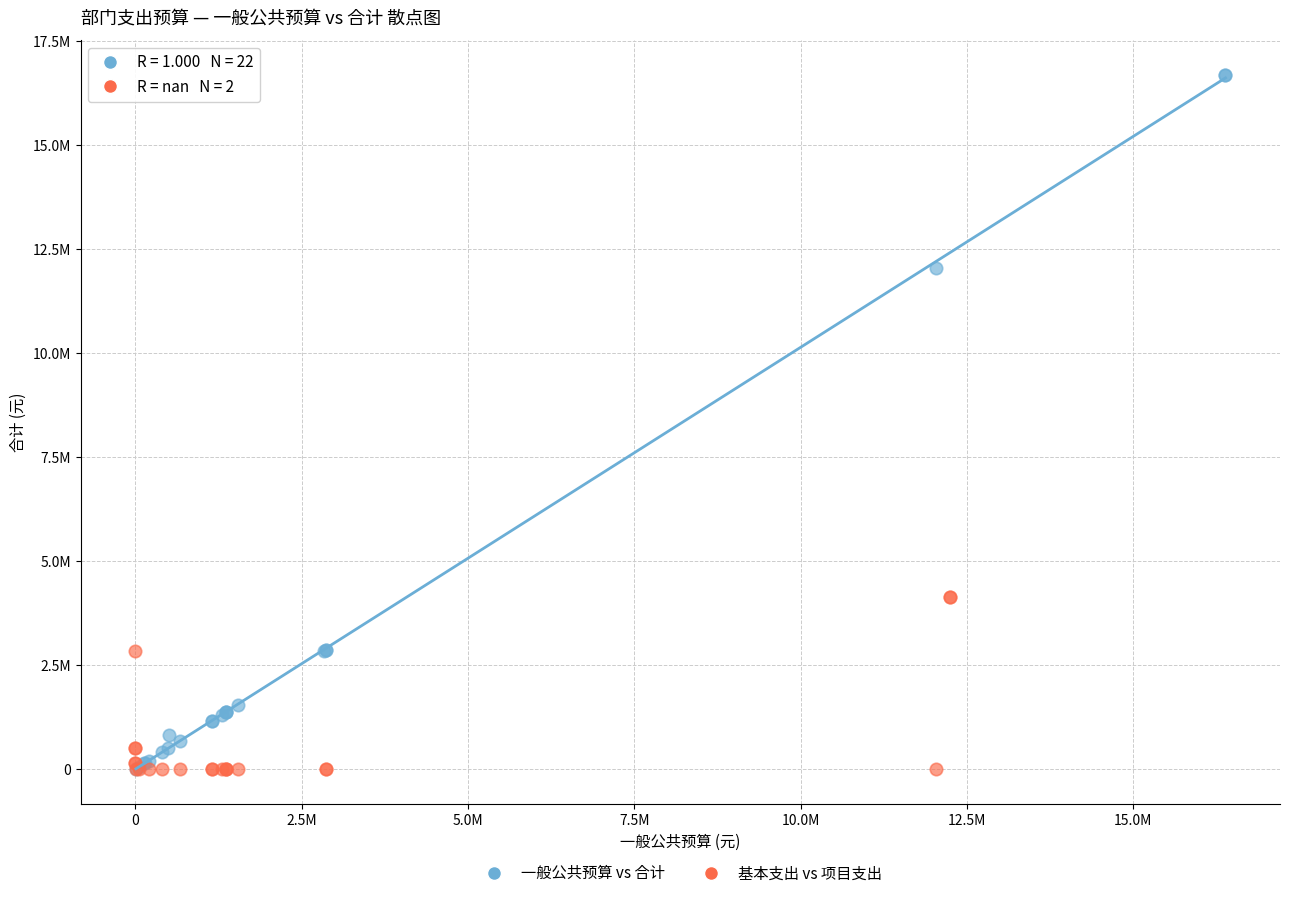

What are all the series names shown in the legend?

一般公共预算 vs 合计, 基本支出 vs 项目支出